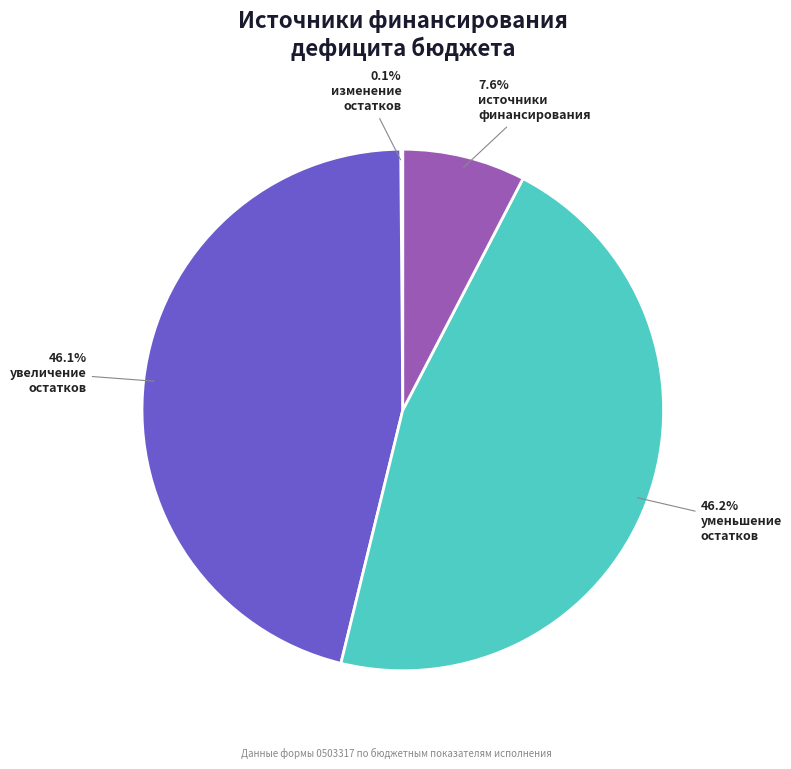

Does any single category account for the majority?

No